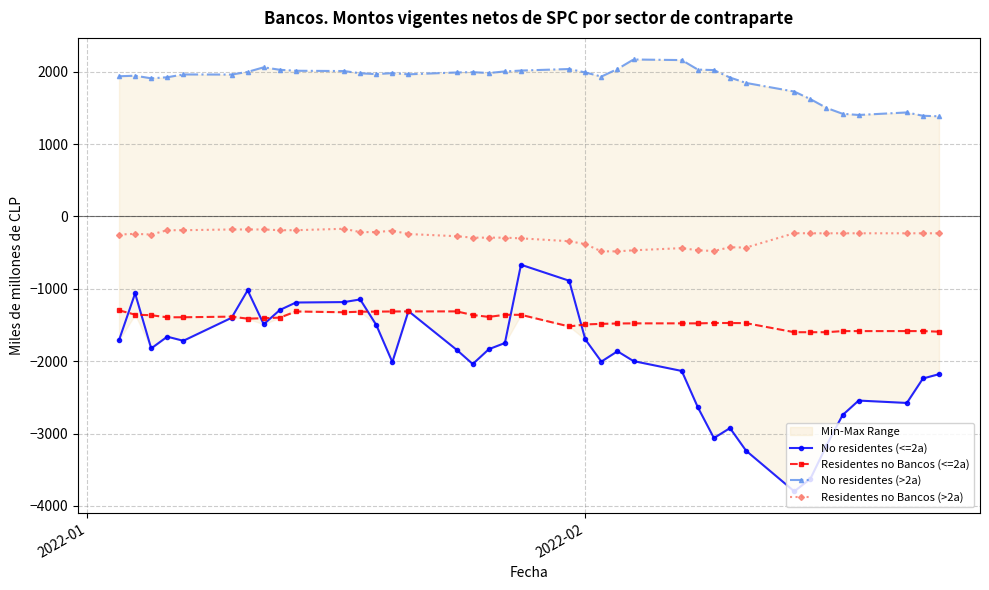

True or false: No residentes (<=2a) has more than 2 interior local peaks.

True